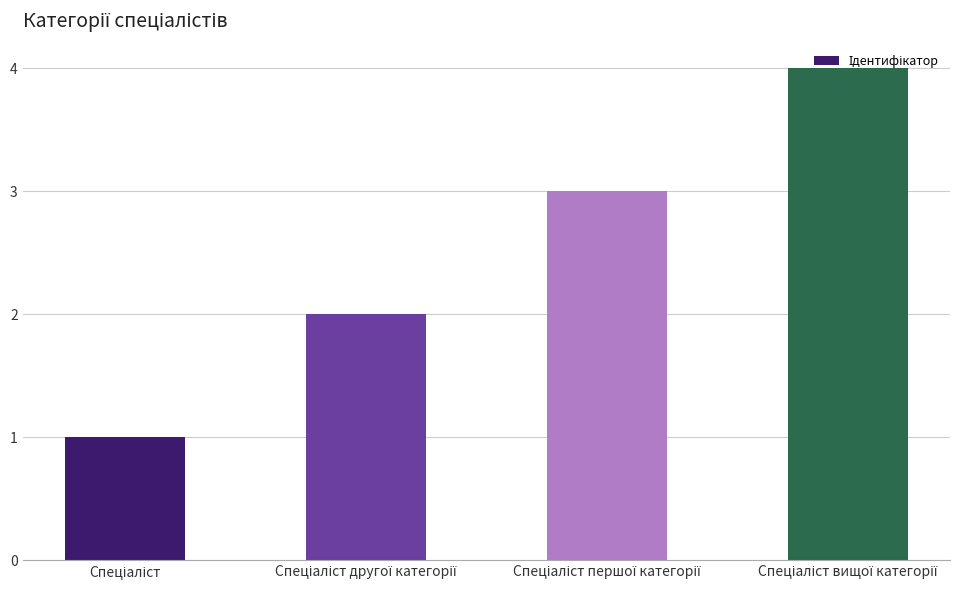

What is the sum of all values?

10